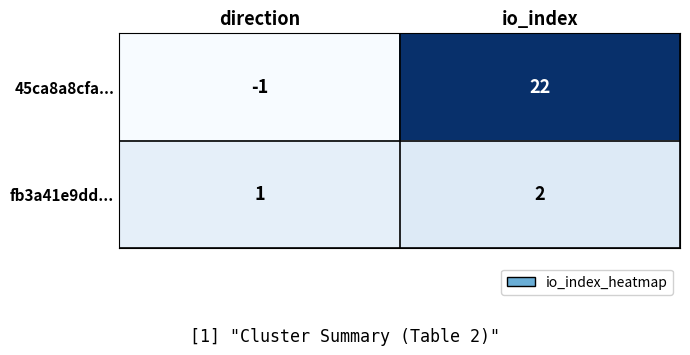

Read the 45ca8a8cfa... value at io_index, to the nearest 10.

20